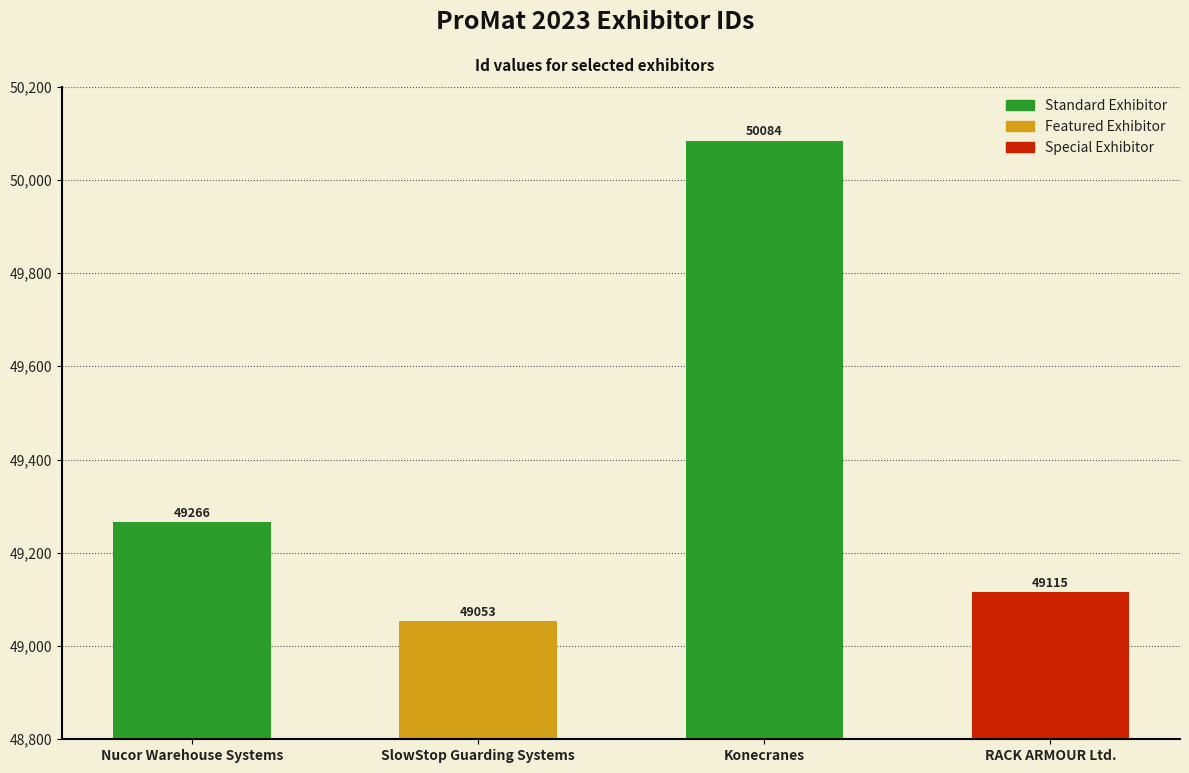

What is the sum of the values at Konecranes and SlowStop Guarding Systems?

99137